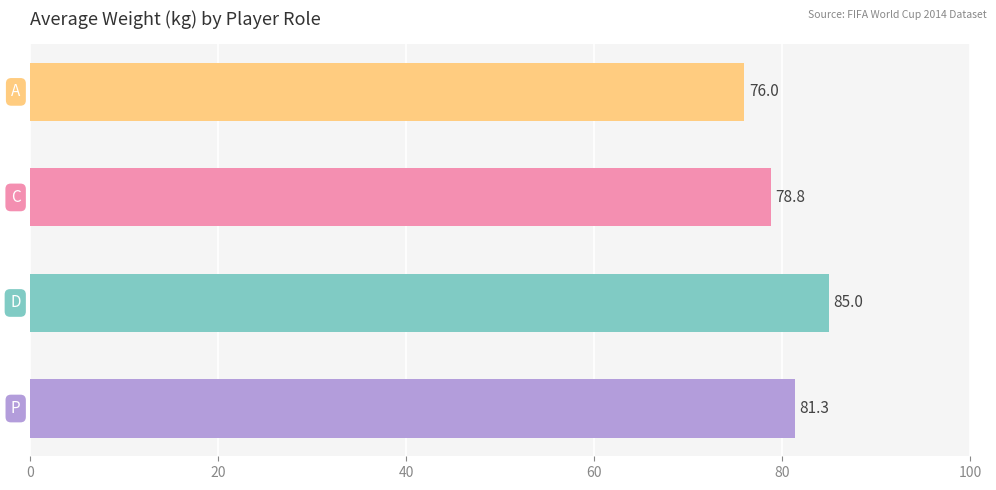

What is the average value?

80.3